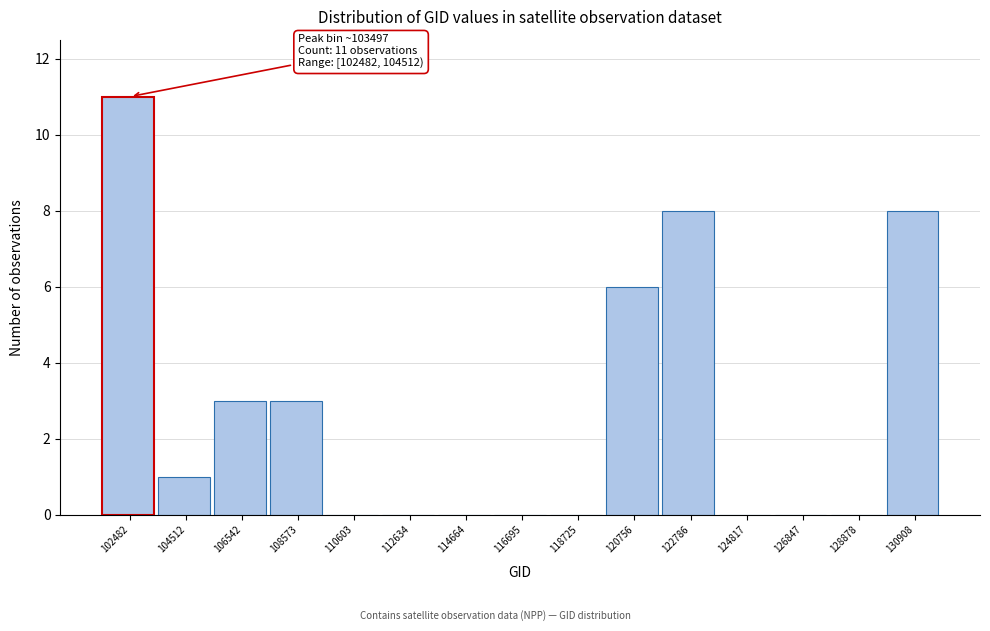

Reading left to right, transcribe all the data shown in this chart.

102482=11	104512=1	106542=3	108573=3	110603=0	112634=0	114664=0	116695=0	118725=0	120756=6	122786=8	124817=0	126847=0	128878=0	130908=8